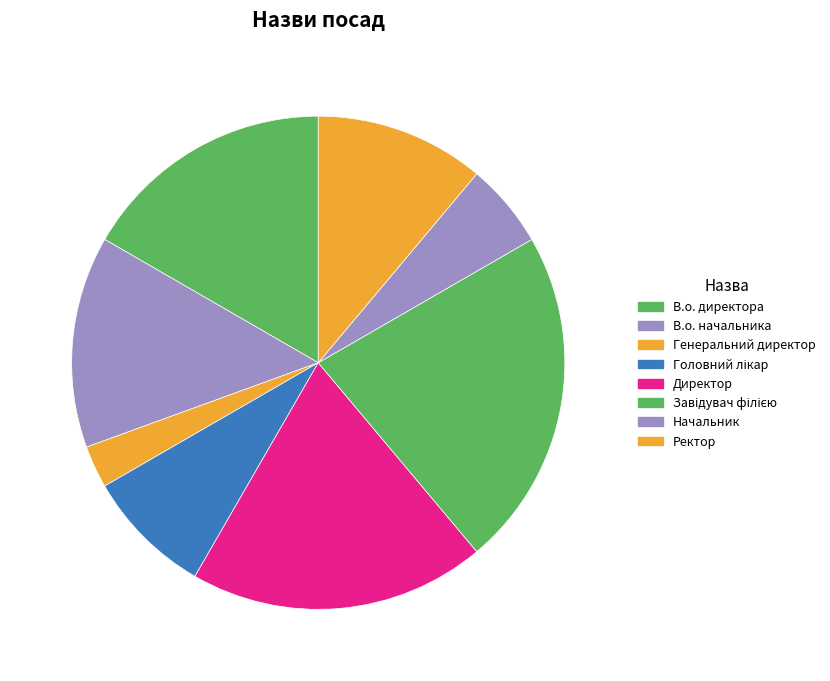

Count the number of slices in the pie.

8